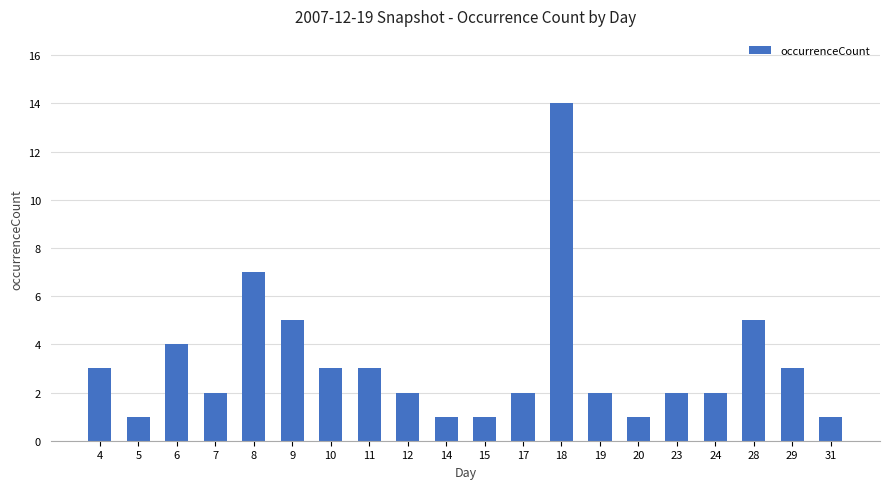

What is the greatest value displayed?

14